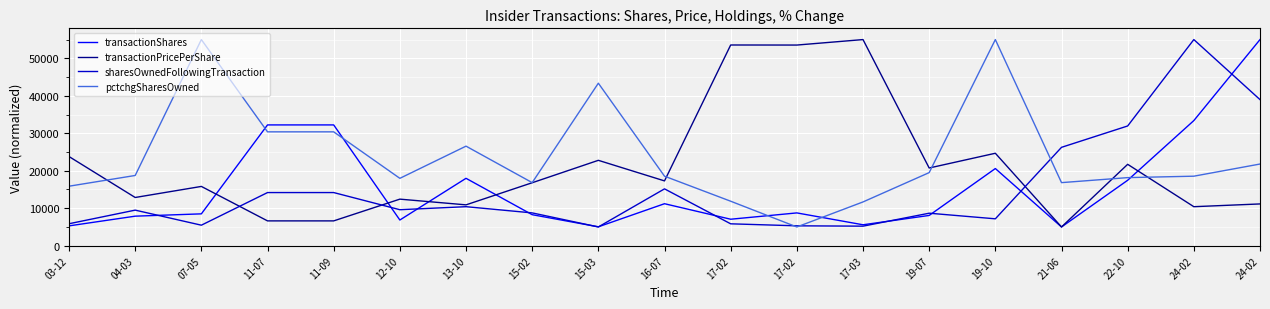

What are all the series names shown in the legend?

transactionShares, transactionPricePerShare, sharesOwnedFollowingTransaction, pctchgSharesOwned